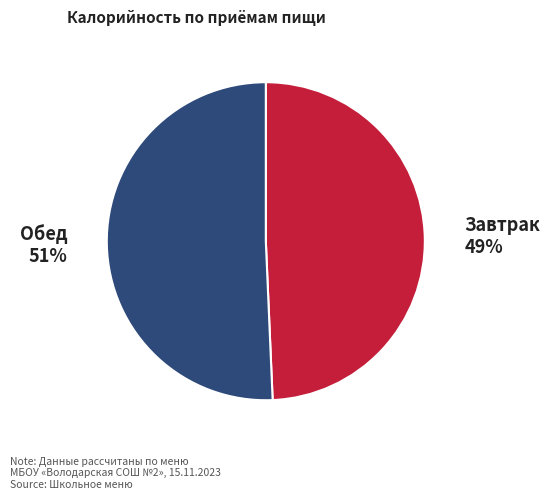

How many segments does this pie chart have?

2